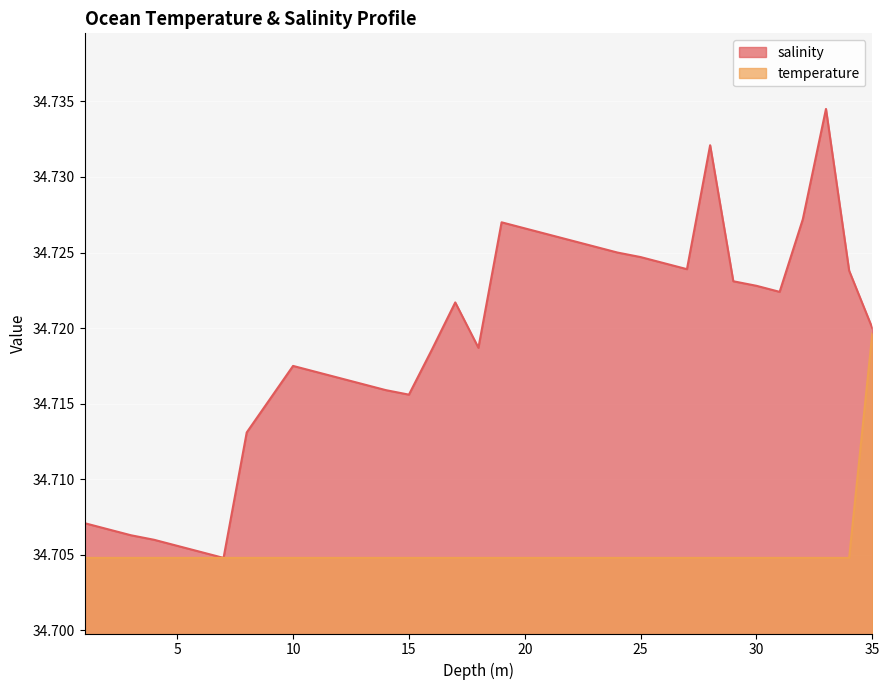

Which has a higher value, 29.0 or 6.0?

29.0